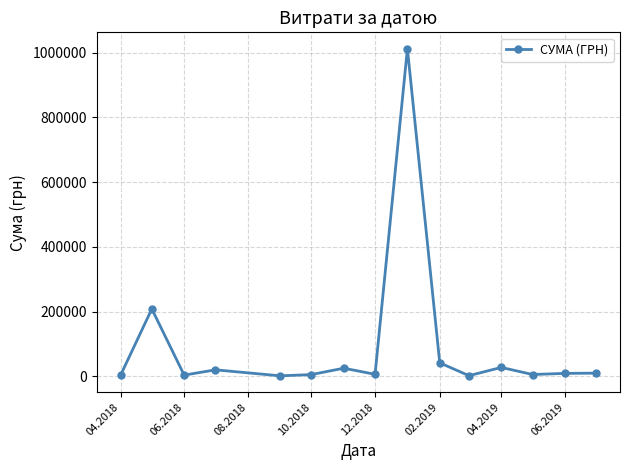

What is the average value?

91877.8